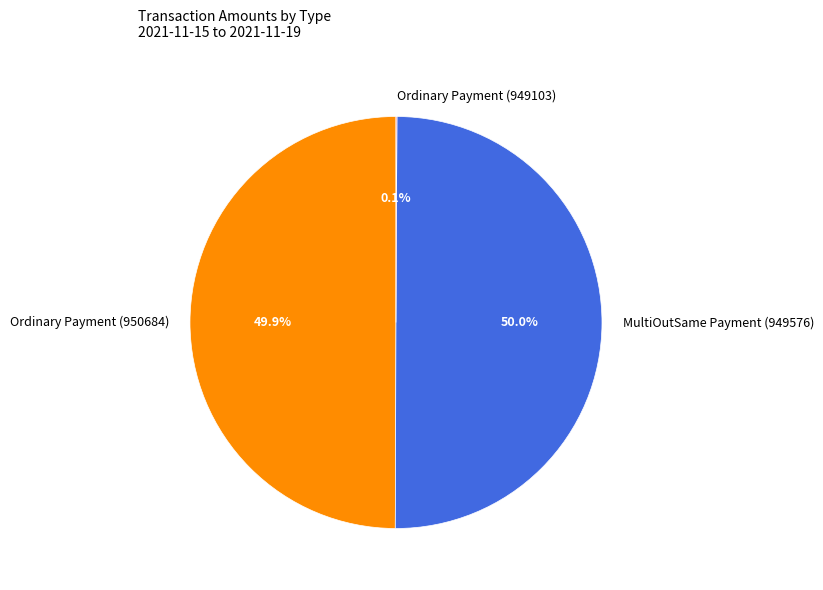

What percentage is NOT represented by MultiOutSame Payment (949576)?

50.0%